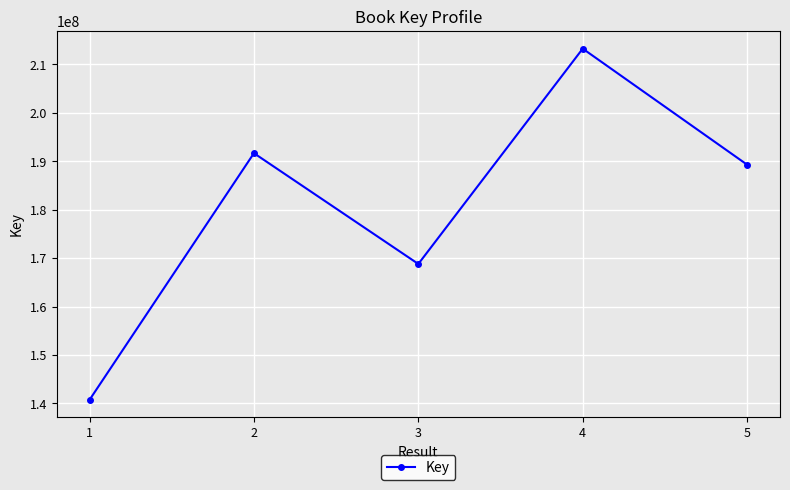

Rank the categories by value from highest to lowest.

4, 2, 5, 3, 1